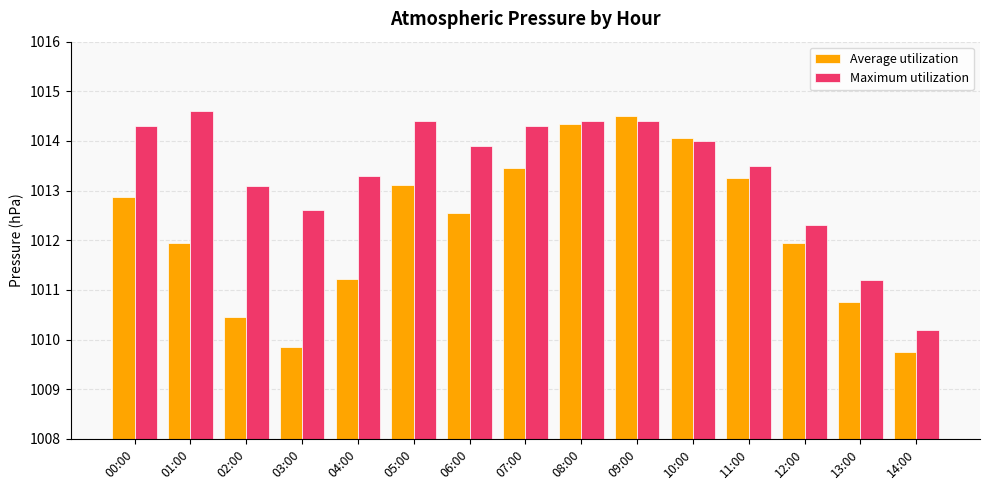

List the series in order of their peak value, lowest first.

Average utilization, Maximum utilization